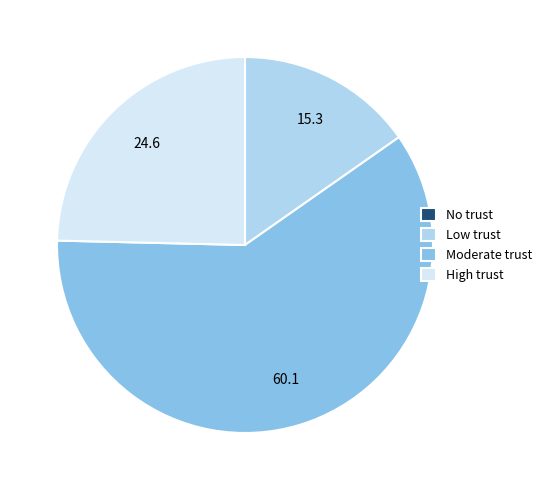

Approximately how many times larger is the value at High trust compared to Moderate trust?

0.4